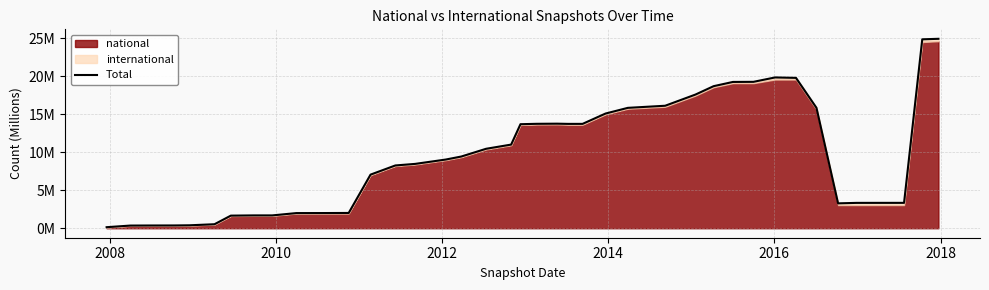

What is the difference between the maximum and minimum values?

24.8